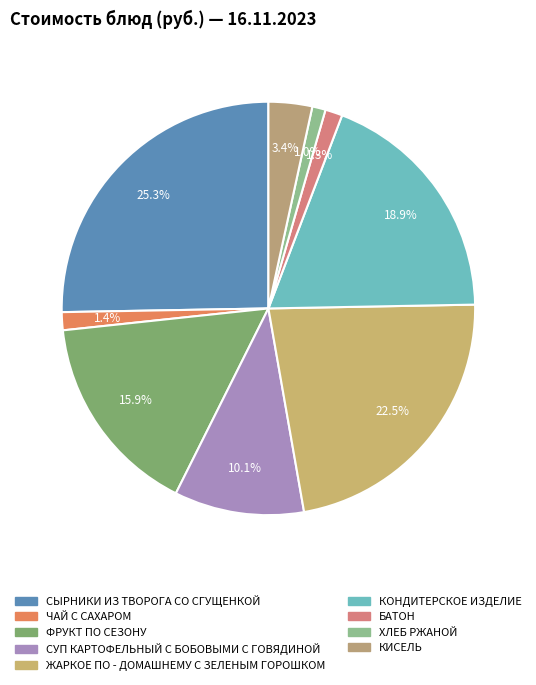

Is there any slice that represents more than half of the pie?

No